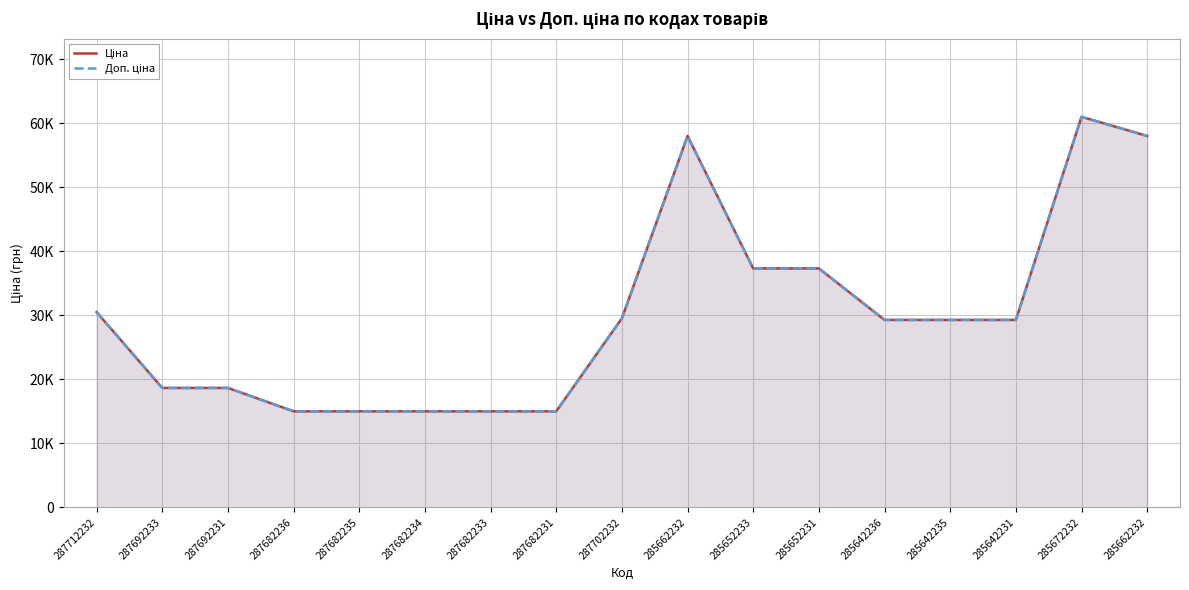

True or false: Ціна has a value of 29294.9 at 285642236.

True